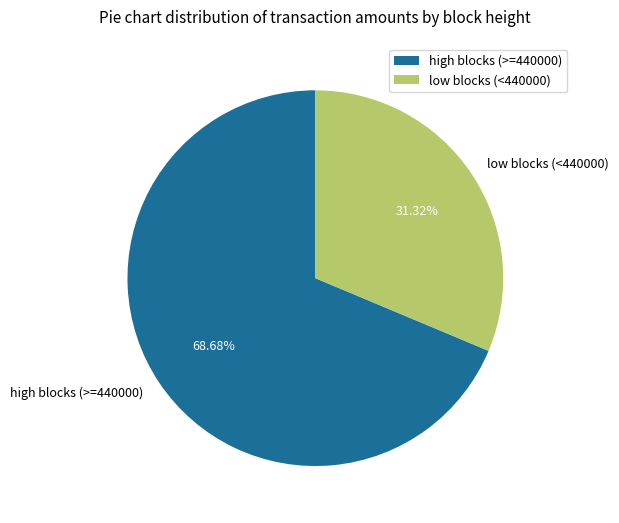

Which has a higher value, high blocks (>=440000) or low blocks (<440000)?

high blocks (>=440000)